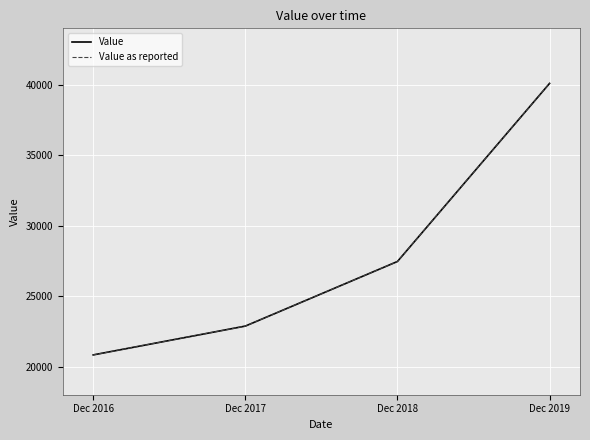

Does the chart display data point markers on the line(s)?

No